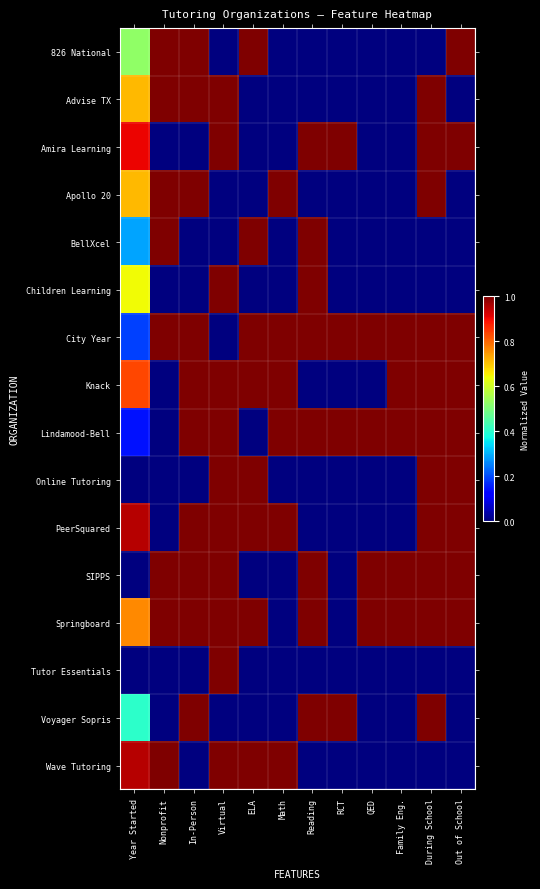

What is the greatest value displayed?

1.0